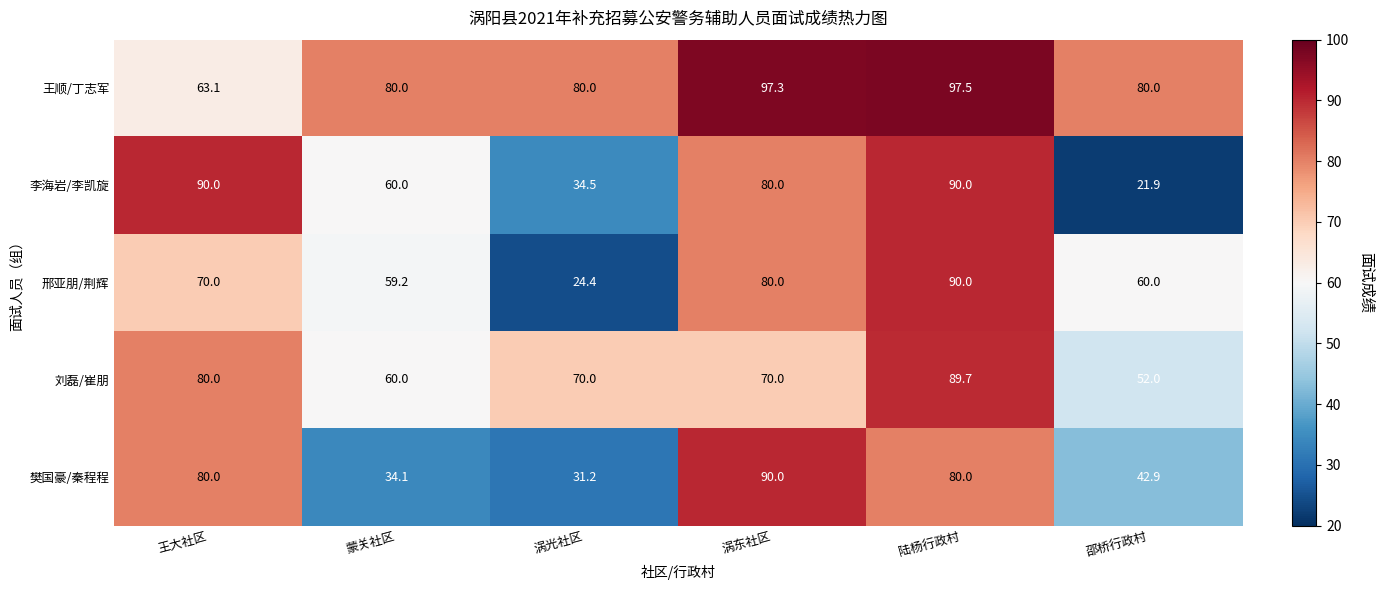

Which series has the largest total across all categories?

王顺/丁志军